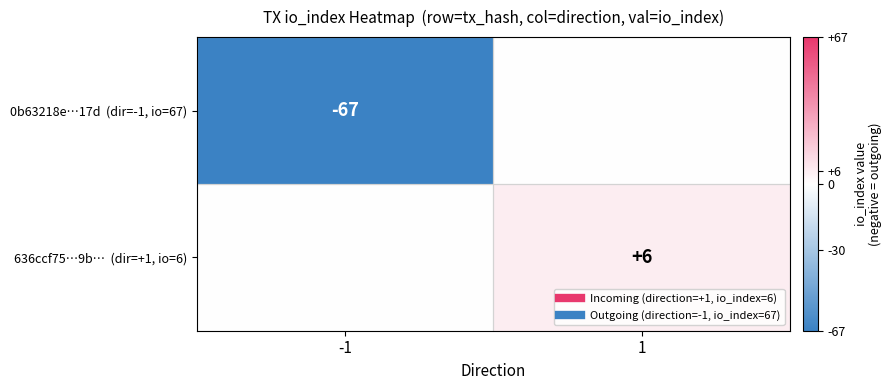

What is the sum of the 636ccf75…9b… (dir=+1, io=6) values at 1 and -1?

6